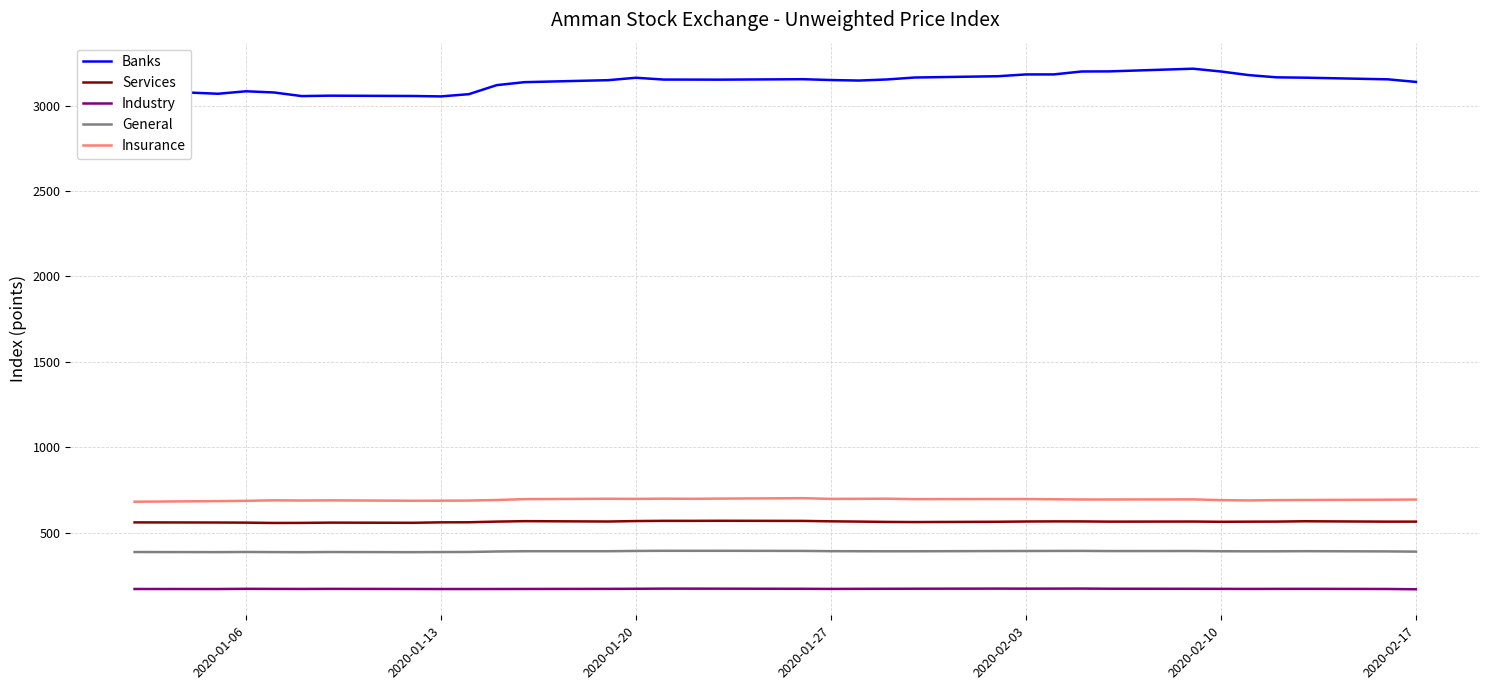

True or false: General and Insurance cross at least once.

False